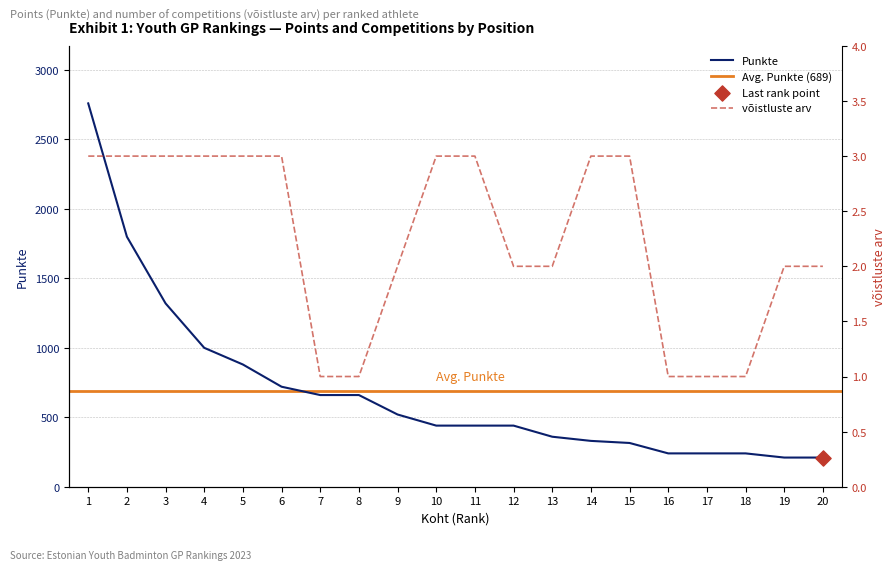

Which series contains the highest Y value?

Punkte